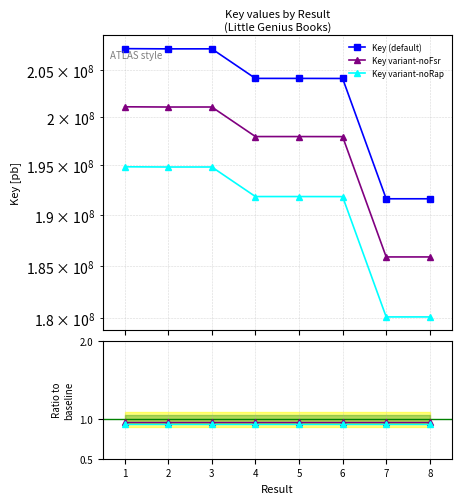

At how many categories does at least one series exceed 68545010?

8